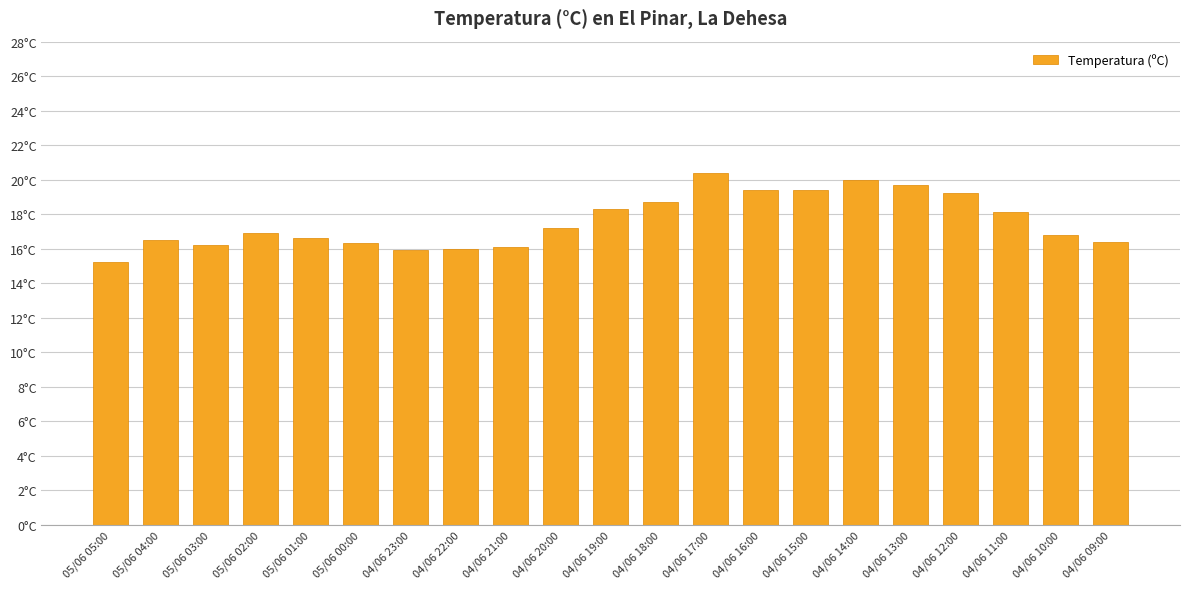

Does the chart contain any negative values?

No